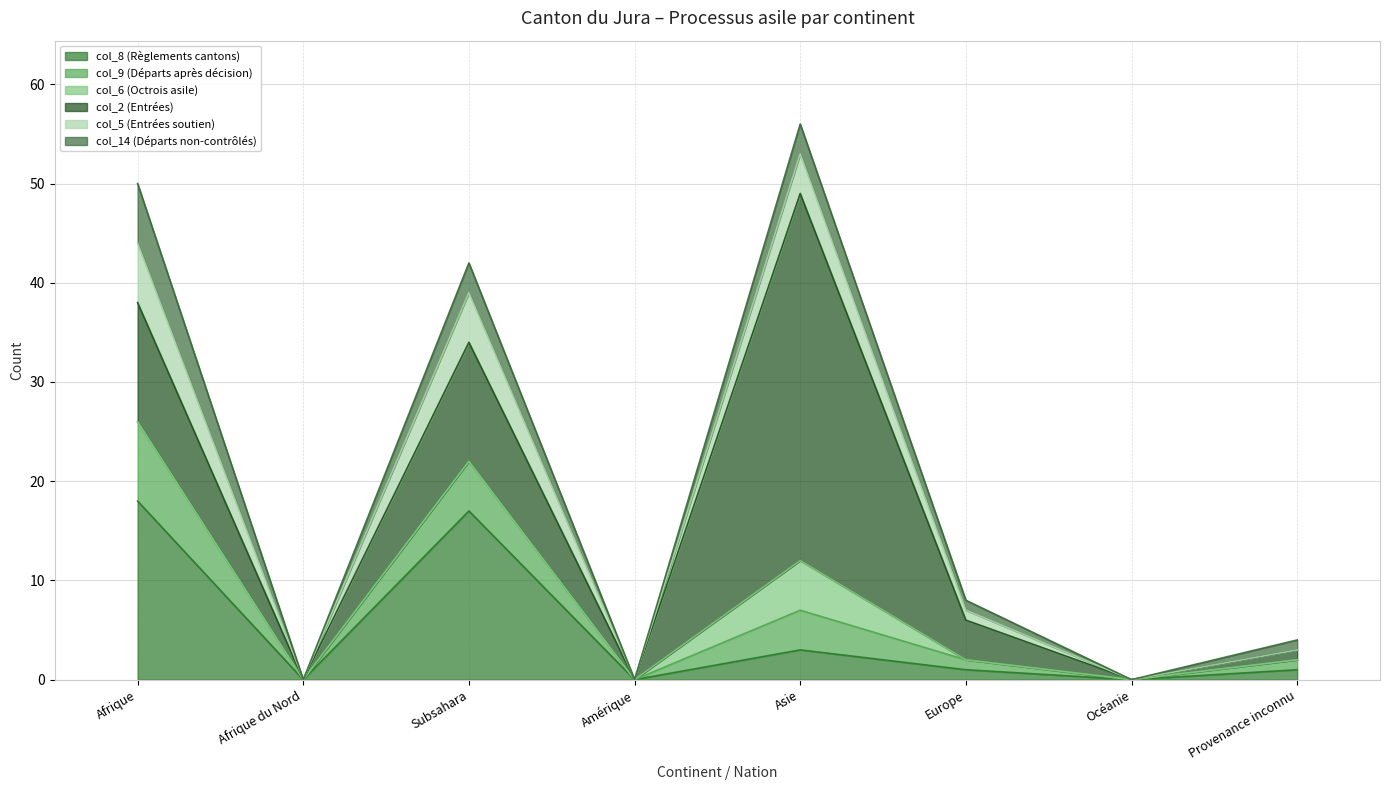

Which series has the widest spread of values?

col_2 (Entrées)